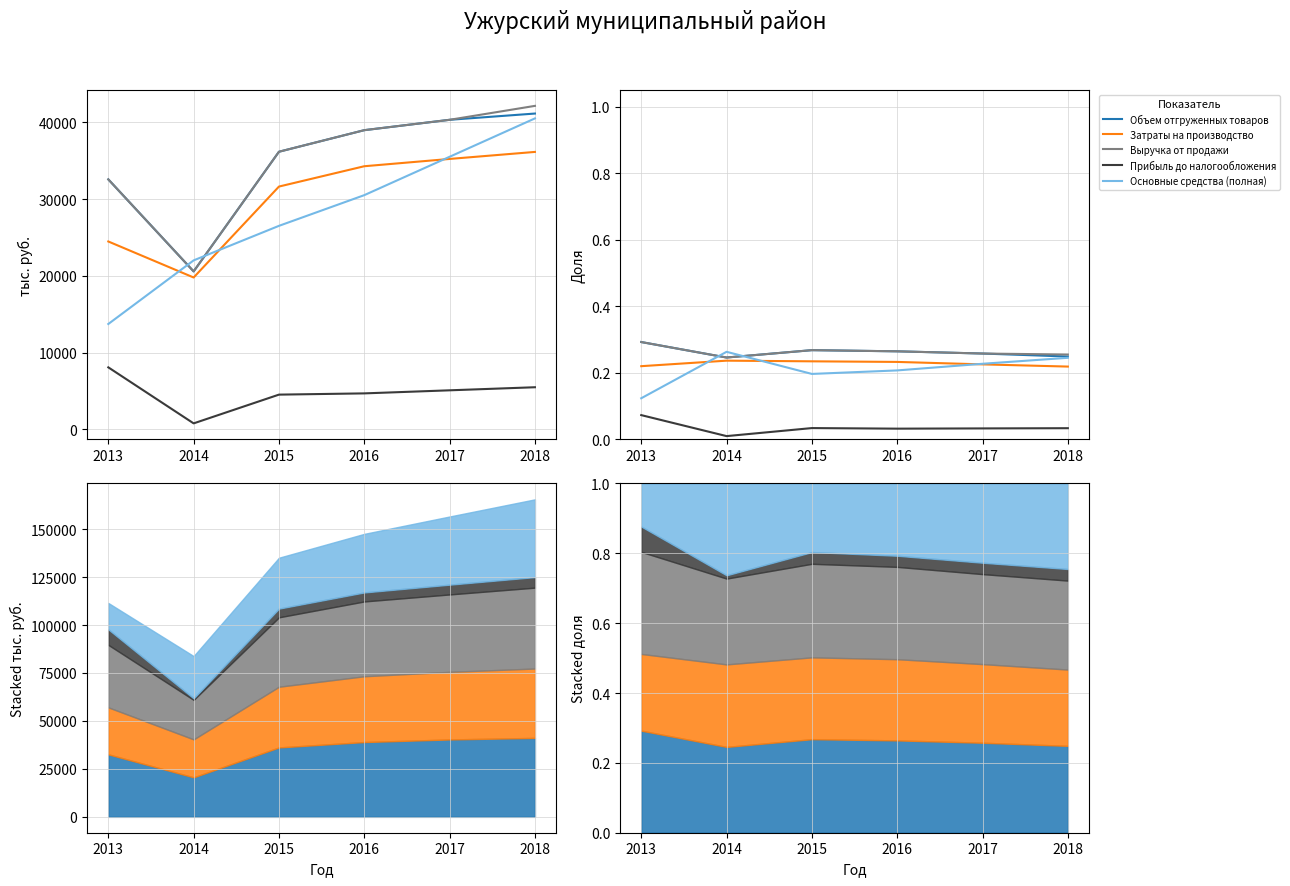

Reading right to left, transcribe all the data shown in this chart.

Объем отгруженных товаров: 2018=0.2	2017=0.3	2016=0.3	2015=0.3	2014=0.2	2013=0.3
Затраты на производство: 2018=0.2	2017=0.2	2016=0.2	2015=0.2	2014=0.2	2013=0.2
Выручка от продажи: 2018=0.3	2017=0.3	2016=0.3	2015=0.3	2014=0.2	2013=0.3
Прибыль до налогообложения: 2018=0.0	2017=0.0	2016=0.0	2015=0.0	2014=0.0	2013=0.1
Основные средства (полная): 2018=0.2	2017=0.2	2016=0.2	2015=0.2	2014=0.3	2013=0.1